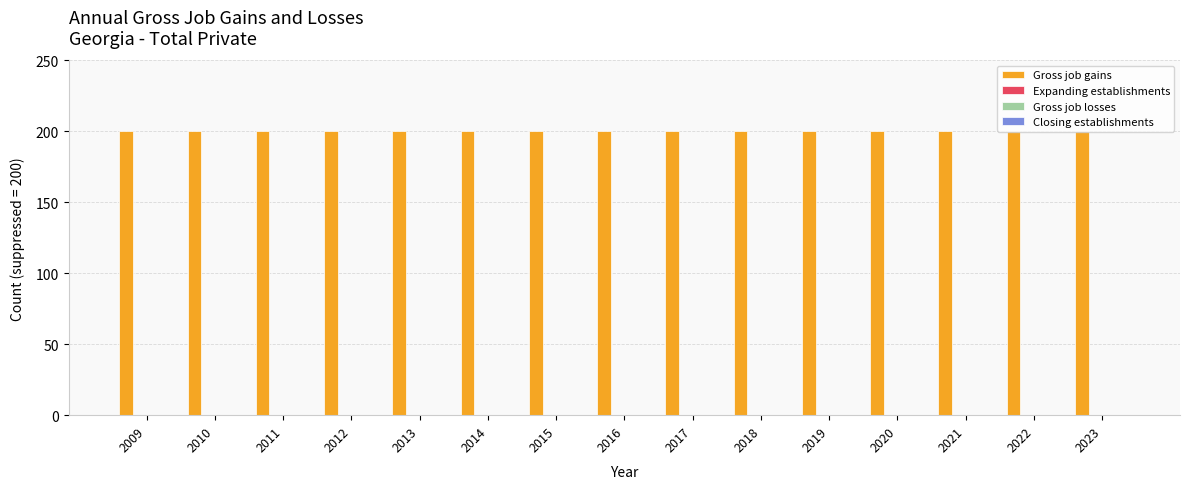

What is the total value across all series at 2017?

200